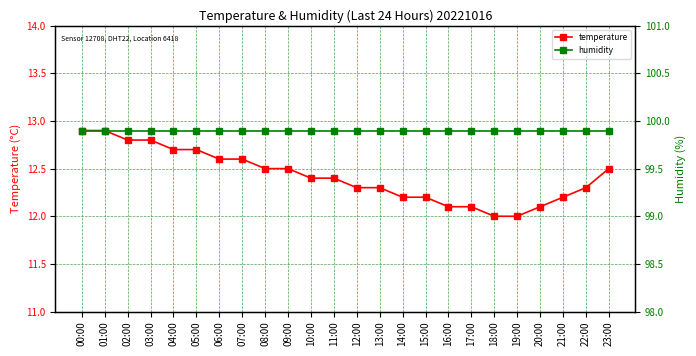

What is the sum of the humidity values at 04:00 and 06:00?

199.8